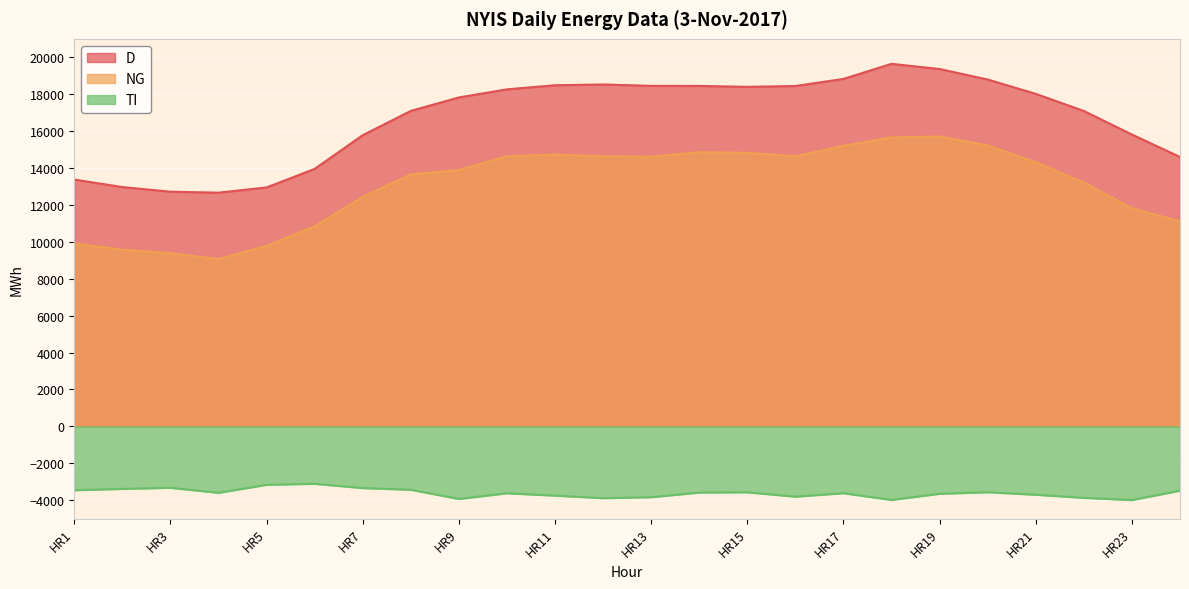

Reading left to right, extract all data points from this chart.

D: HR1=13374	HR2=12968	HR3=12716	HR4=12664	HR5=12946	HR6=13953	HR7=15780	HR8=17094	HR9=17824	HR10=18263	HR11=18486	HR12=18527	HR13=18452	HR14=18448	HR15=18399	HR16=18444	HR17=18829	HR18=19646	HR19=19363	HR20=18796	HR21=18018	HR22=17090	HR23=15814	HR24=14598
NG: HR1=9913	HR2=9578	HR3=9386	HR4=9062	HR5=9777	HR6=10840	HR7=12435	HR8=13657	HR9=13889	HR10=14637	HR11=14730	HR12=14636	HR13=14612	HR14=14860	HR15=14825	HR16=14634	HR17=15206	HR18=15658	HR19=15709	HR20=15226	HR21=14312	HR22=13215	HR23=11819	HR24=11112
TI: HR1=-3461	HR2=-3390	HR3=-3330	HR4=-3602	HR5=-3169	HR6=-3113	HR7=-3345	HR8=-3437	HR9=-3935	HR10=-3626	HR11=-3756	HR12=-3891	HR13=-3840	HR14=-3588	HR15=-3574	HR16=-3810	HR17=-3623	HR18=-3988	HR19=-3654	HR20=-3570	HR21=-3706	HR22=-3875	HR23=-3995	HR24=-3486